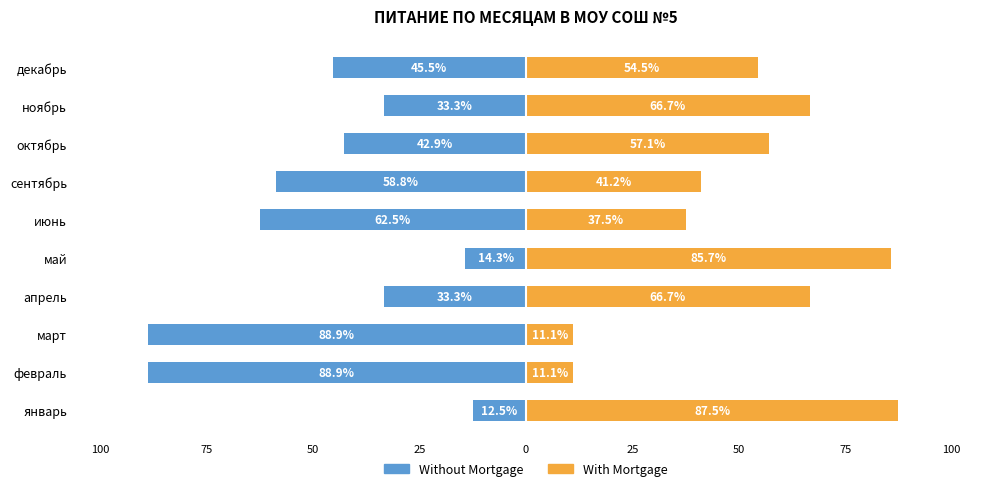

How many categories are shown in the chart?

10